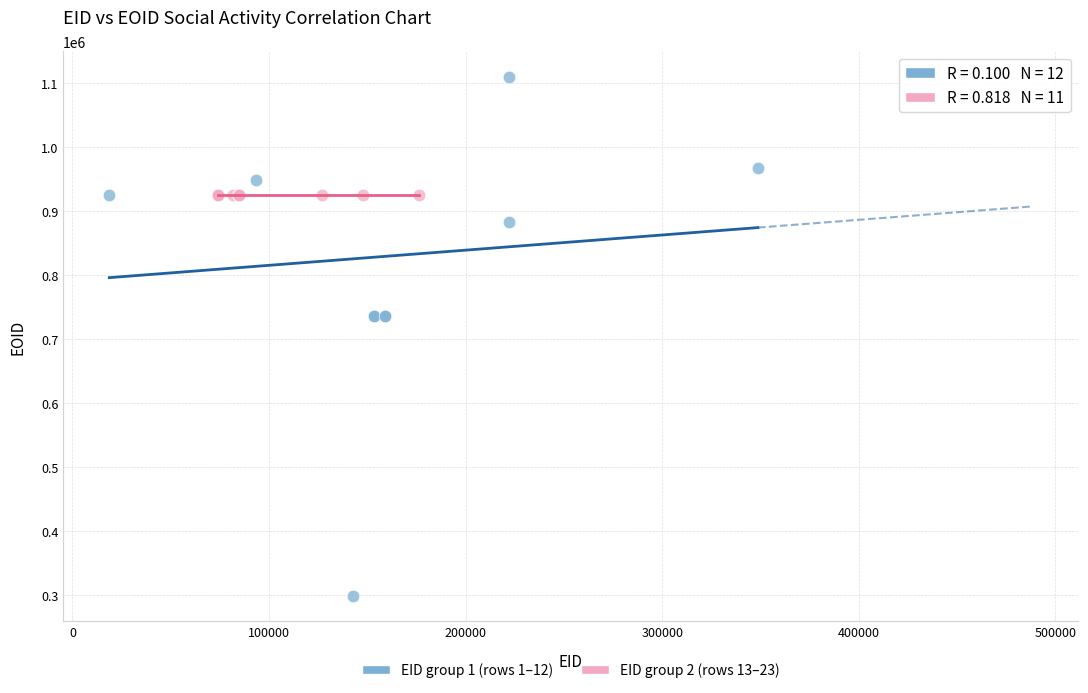

Which series reaches the maximum Y coordinate?

EID group 1 (rows 1–12)